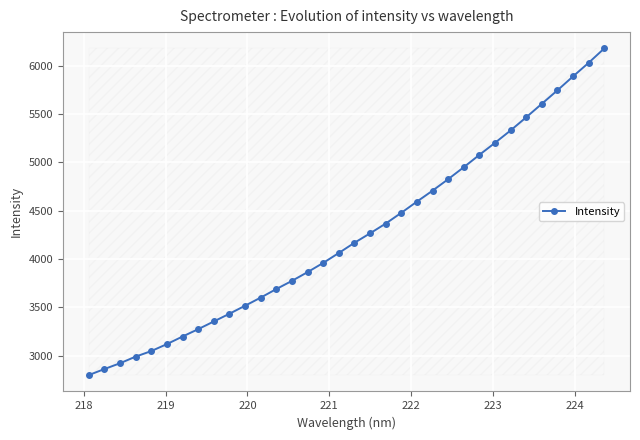

What is the average value?

4244.4